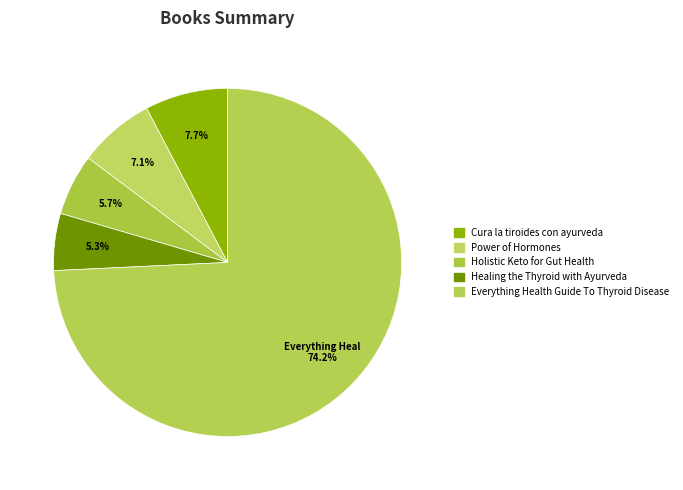

Count the number of slices in the pie.

5